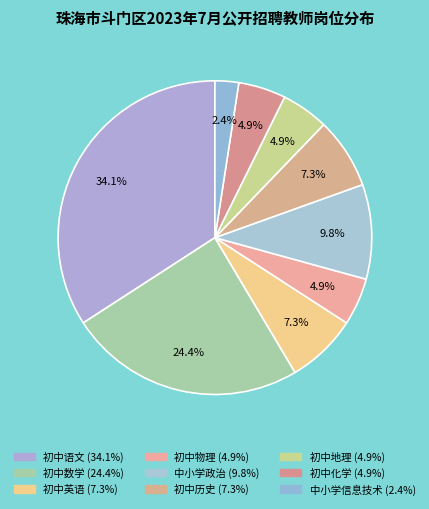

Which category has the smallest portion of the pie?

中小学信息技术